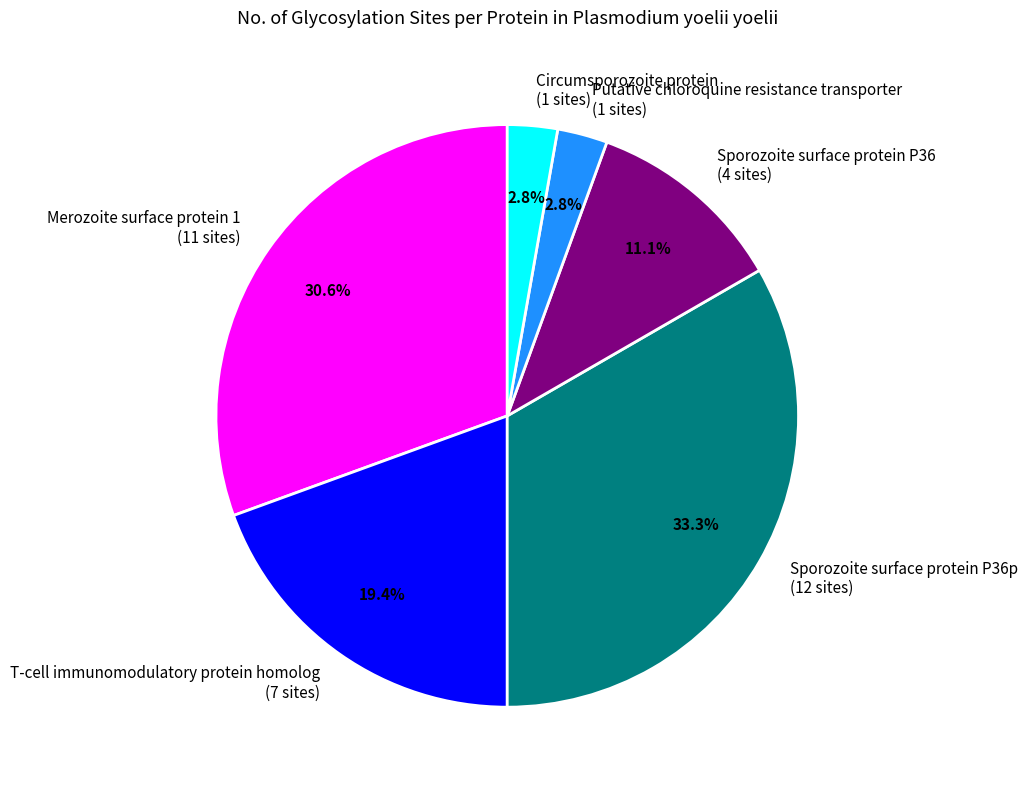

Does any single category account for the majority?

No